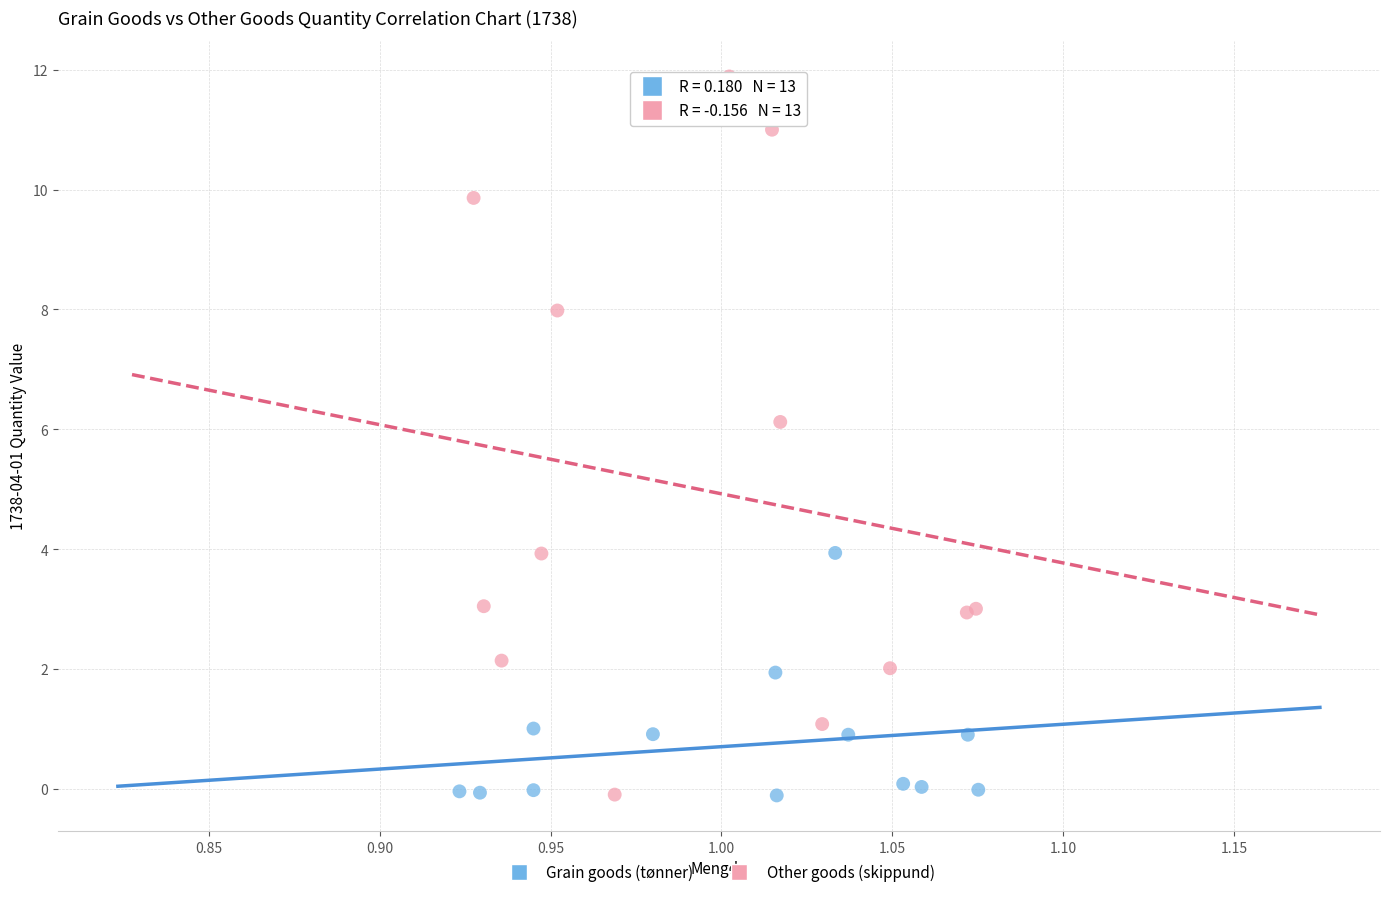

Which series reaches the maximum Y coordinate?

Other goods (skippund)